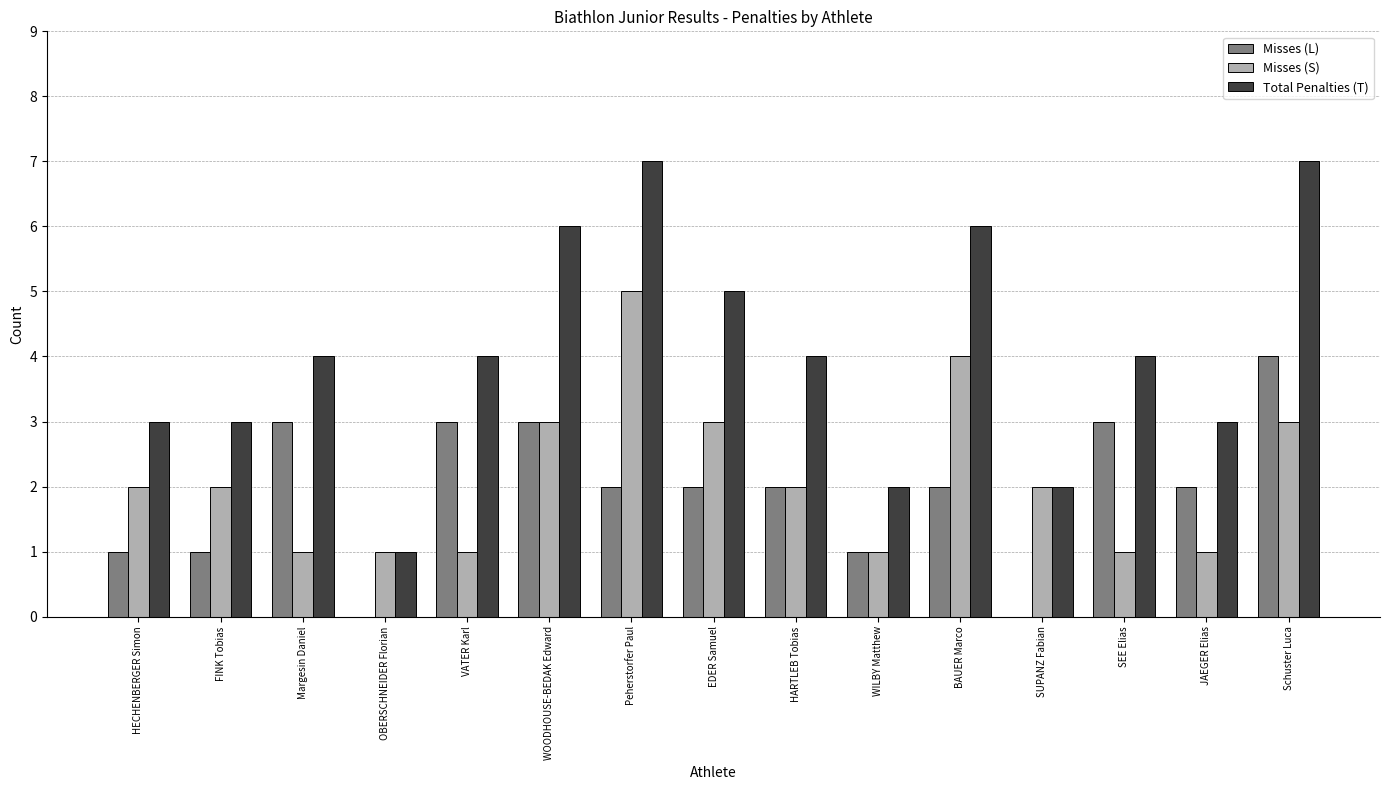

Is the value of Total Penalties (T) at BAUER Marco greater than the value of Misses (L) at SUPANZ Fabian?

Yes